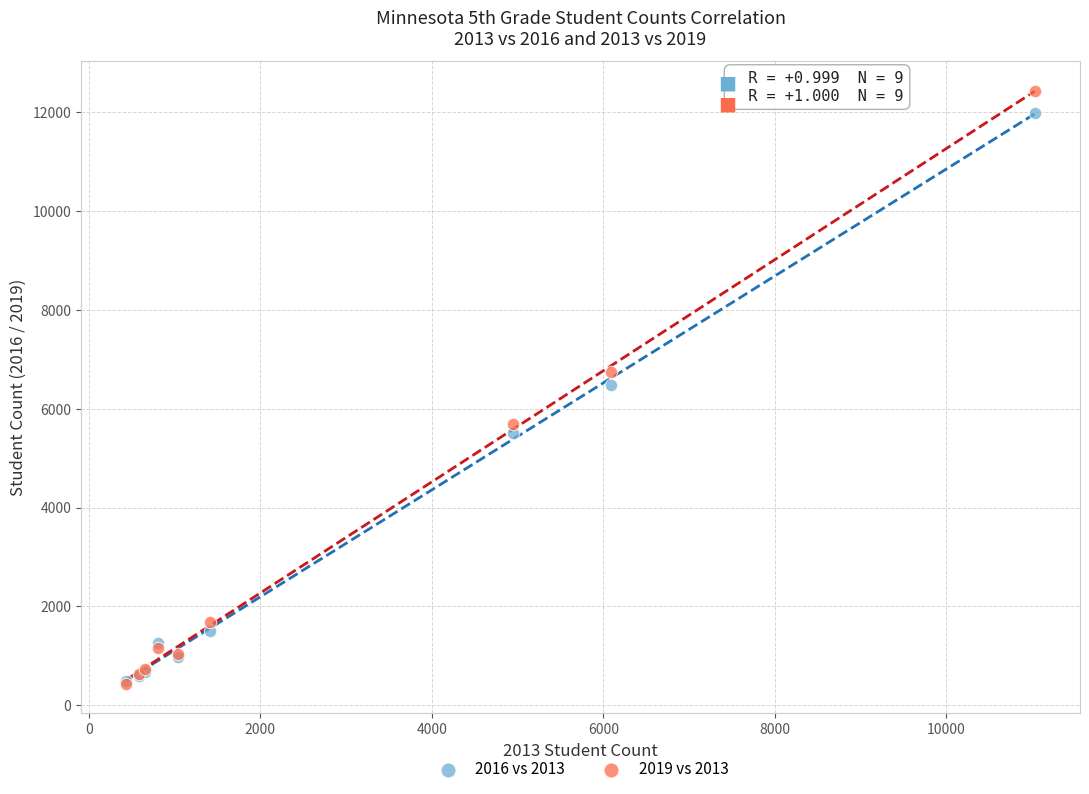

In the 2016 vs 2013 series, what Y value is closest to 6238?

6484